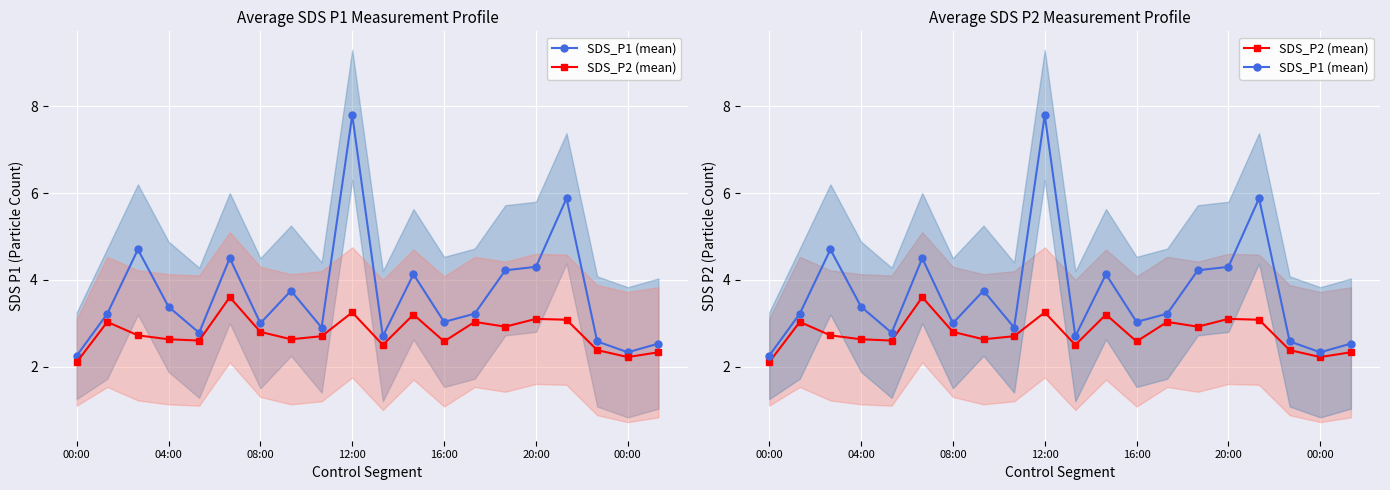

True or false: SDS_P1 (mean) has more than 0 points higher than both neighbors.

True